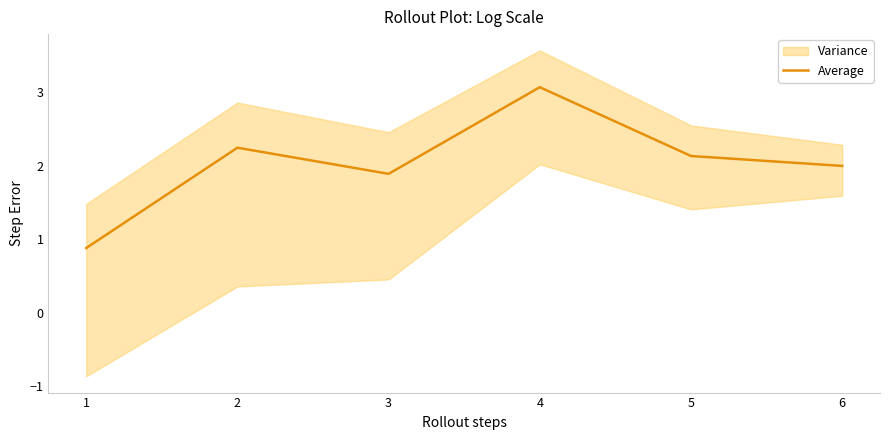

Reading right to left, extract all data points from this chart.

2.0	2.1	3.1	1.9	2.2	0.9